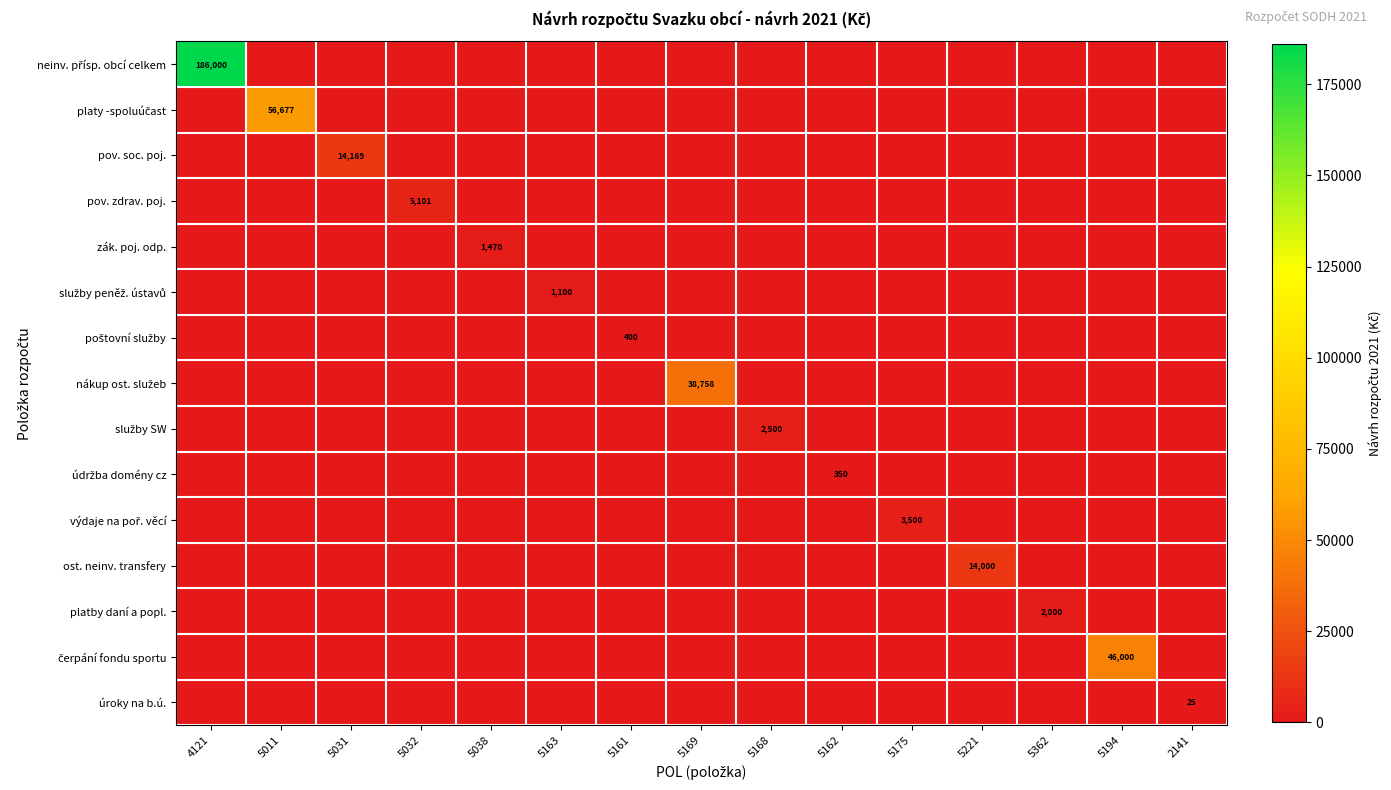

The zák. poj. odp. series shows 816 at 5038. True or false?

False